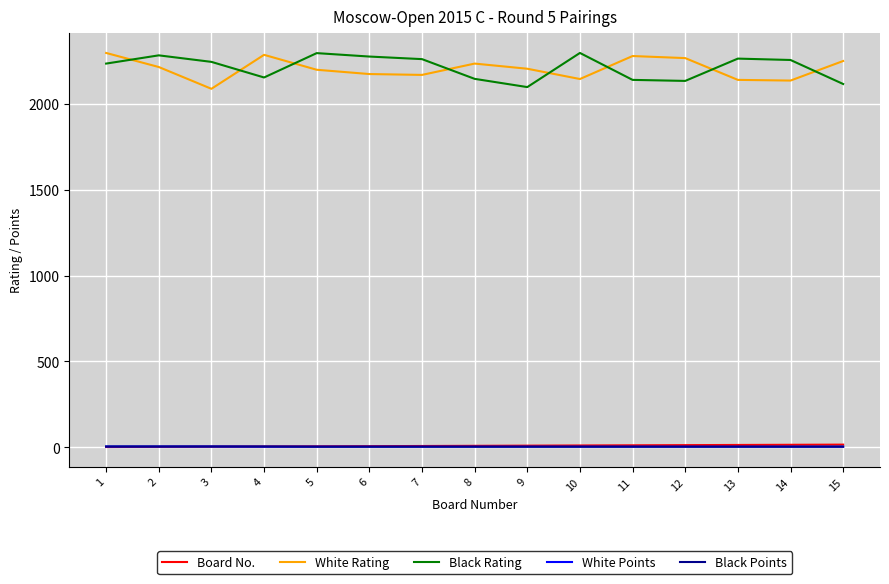

What is the lowest value of the White Rating series?

2089